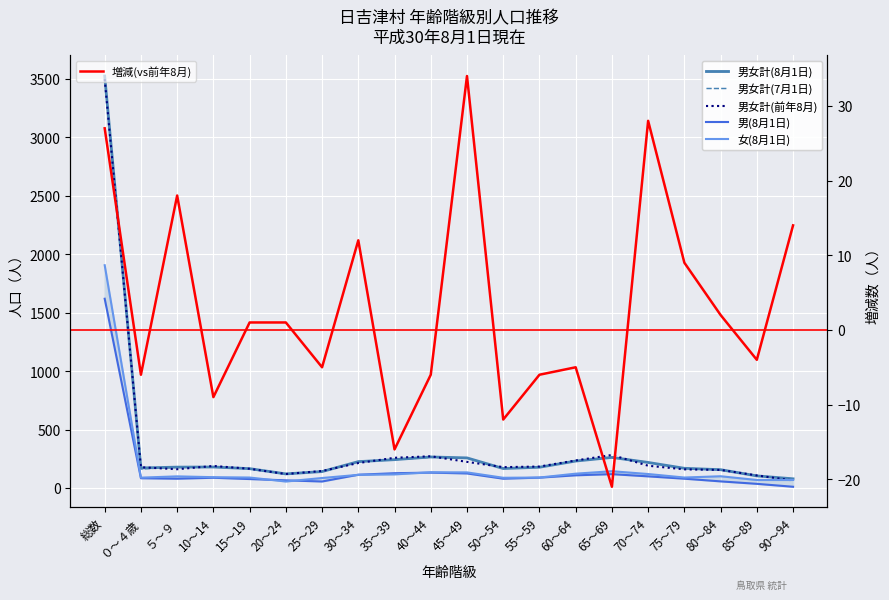

Count the number of data series in this chart.

6